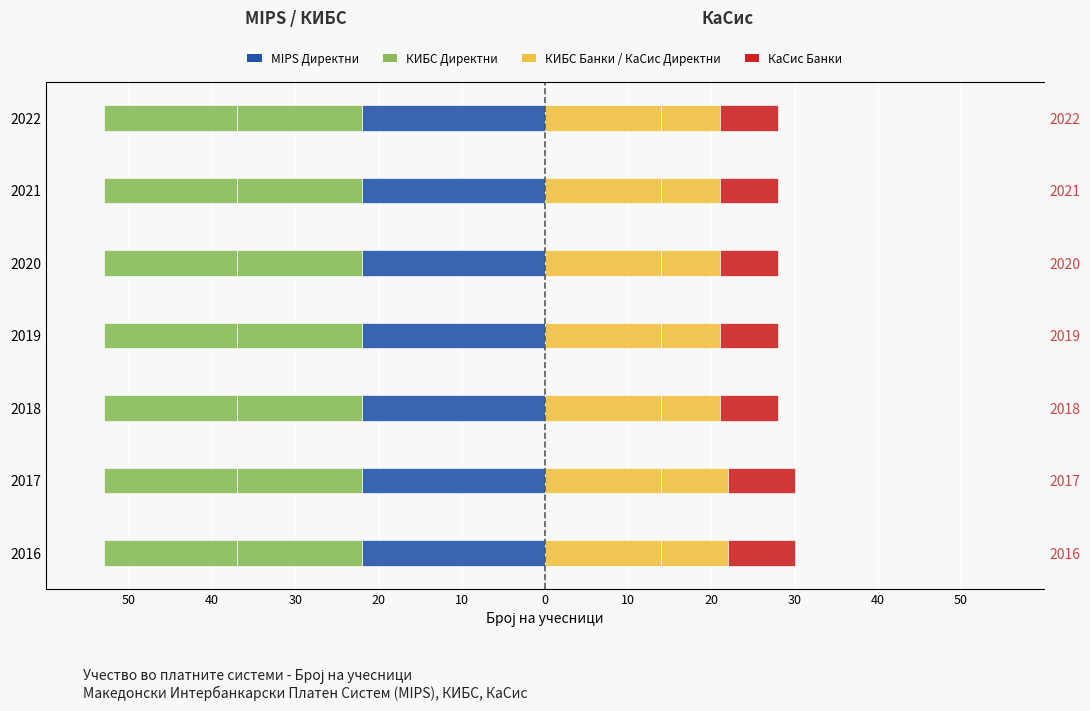

How many KaSis Banks values are between 7 and 8?

7